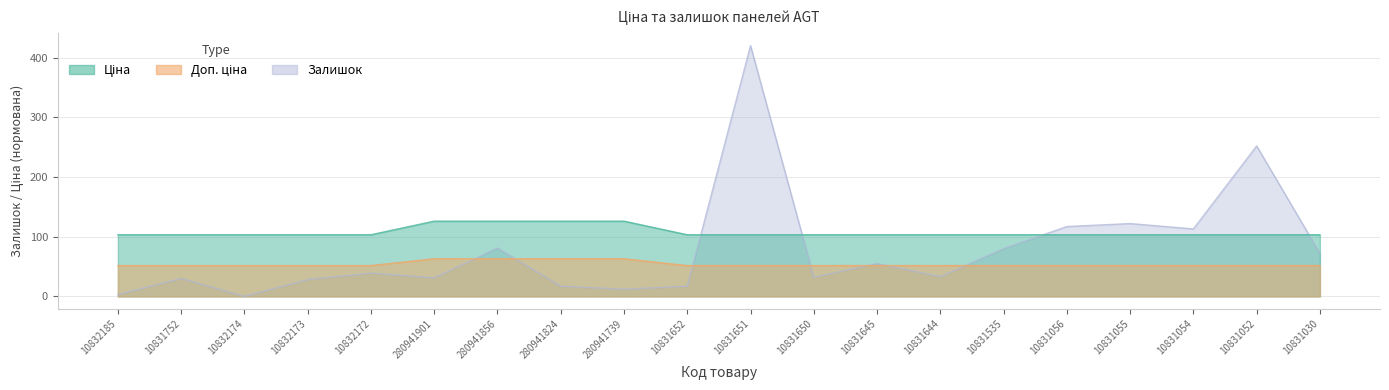

List the series in order of their peak value, highest first.

Залишок, Ціна, Доп. ціна